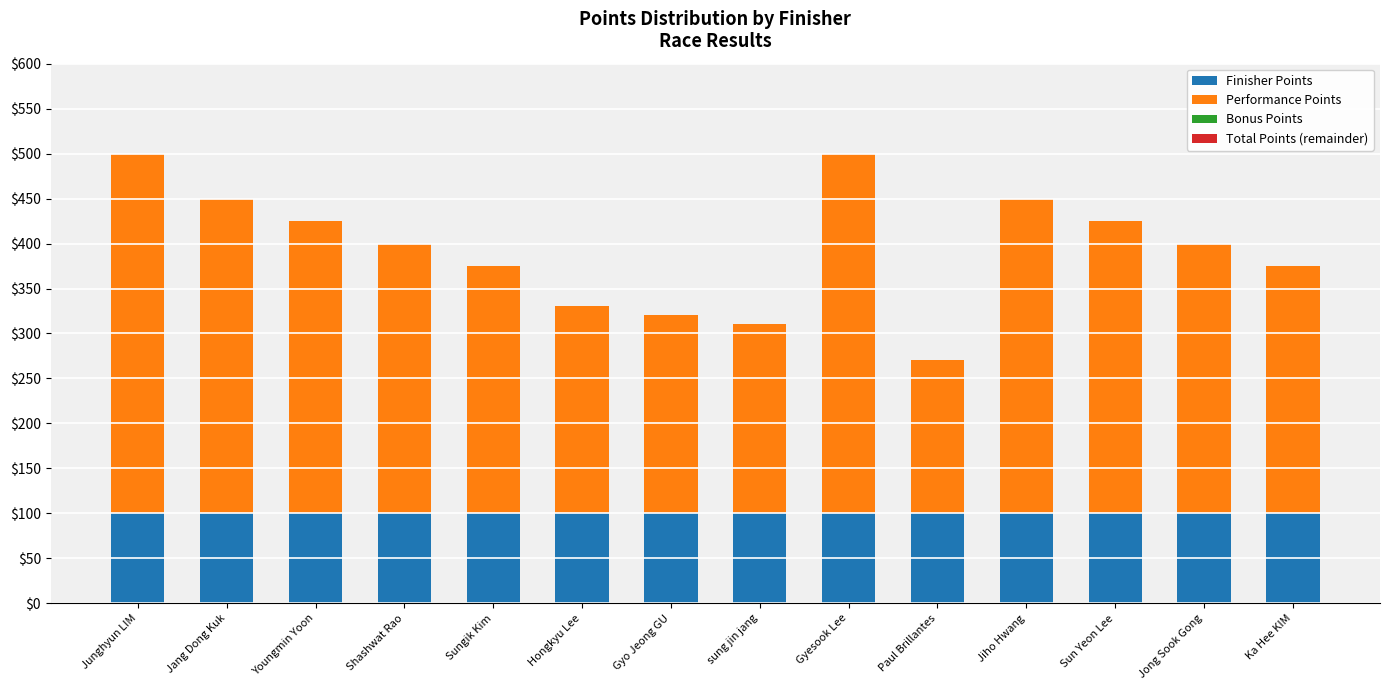

Are the bars horizontal?

No